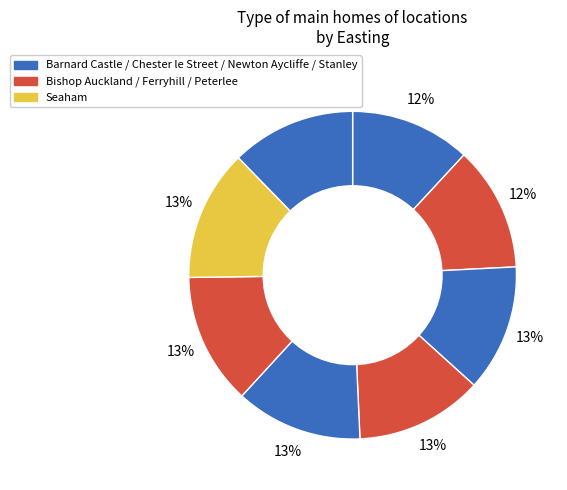

How many segments does this pie chart have?

8